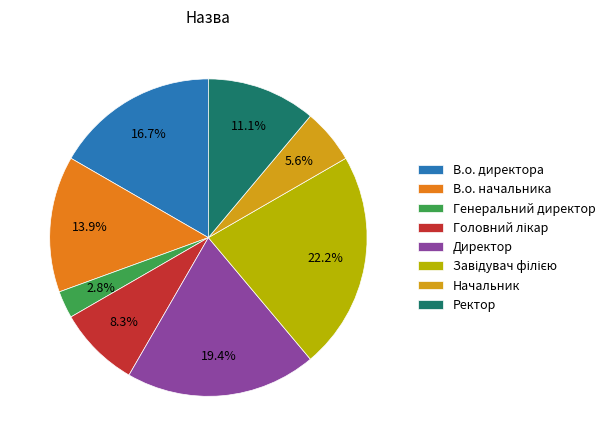

What is the smallest slice in the pie chart?

Генеральний директор